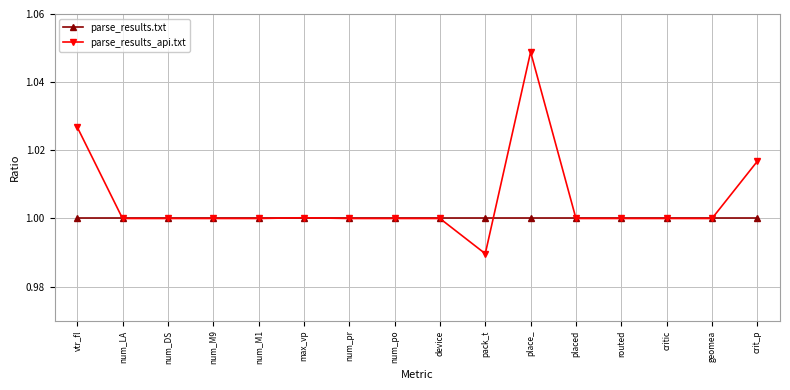

The parse_results.txt series shows 0.4 at num_LA. True or false?

False